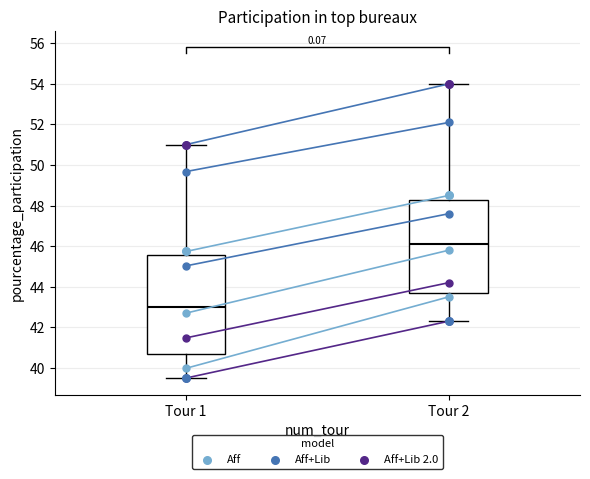

Across all data points, what is the range of Y values (max minus min)?

14.5